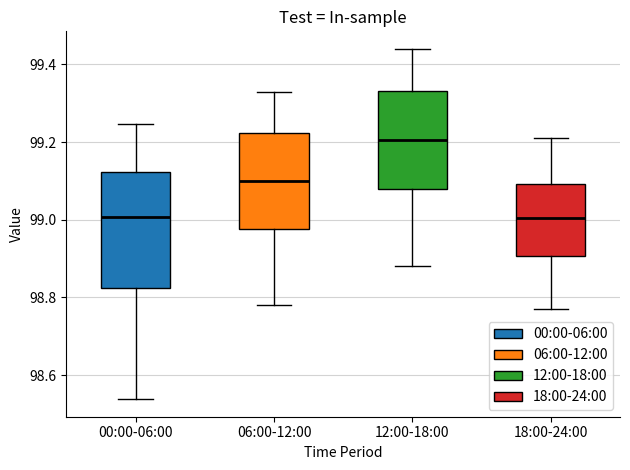

Comparing the boxes themselves (not the whiskers), which one is the tallest?

00:00-06:00